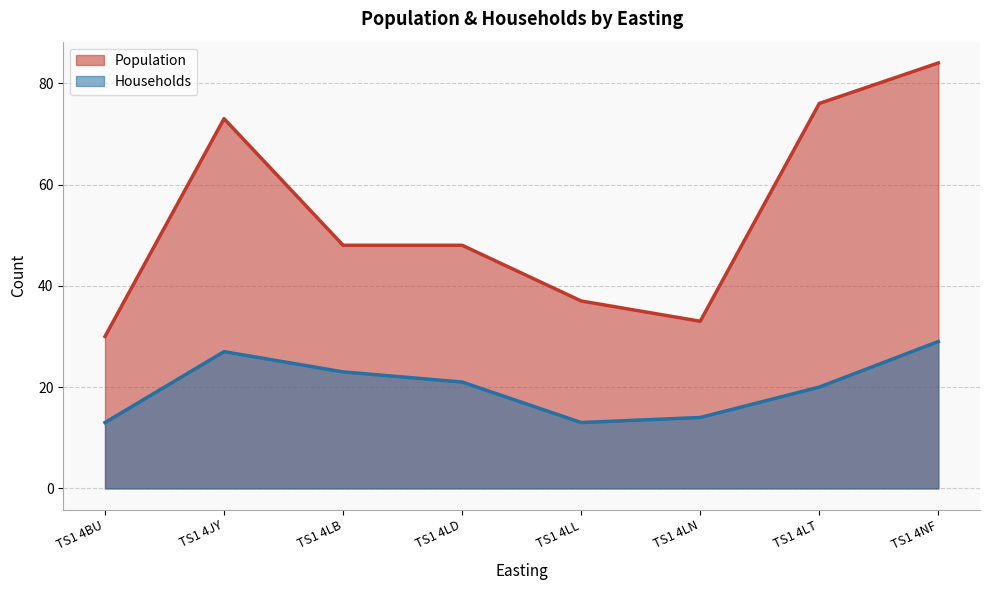

What is the difference between the maximum and minimum values in the Population series?

54